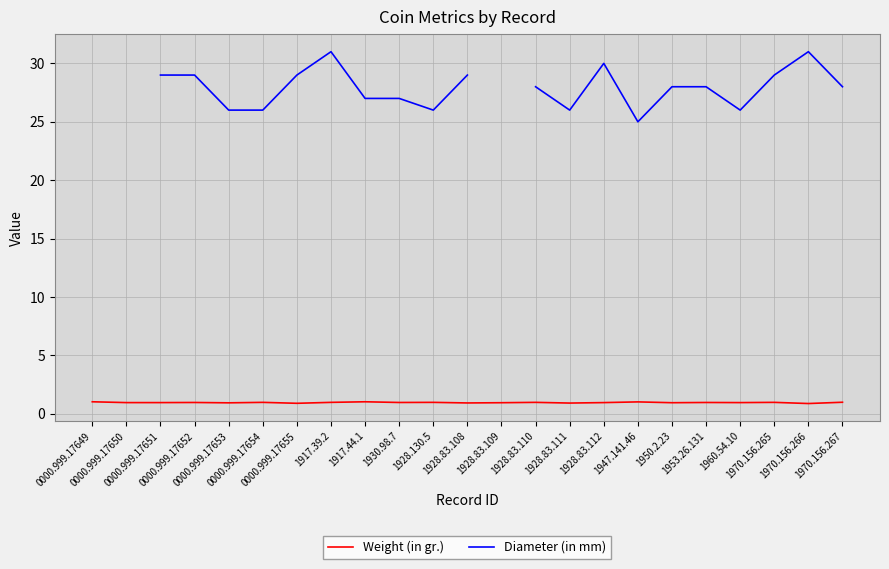

Read the Diameter (in mm) value at 1970.156.267.

28.0